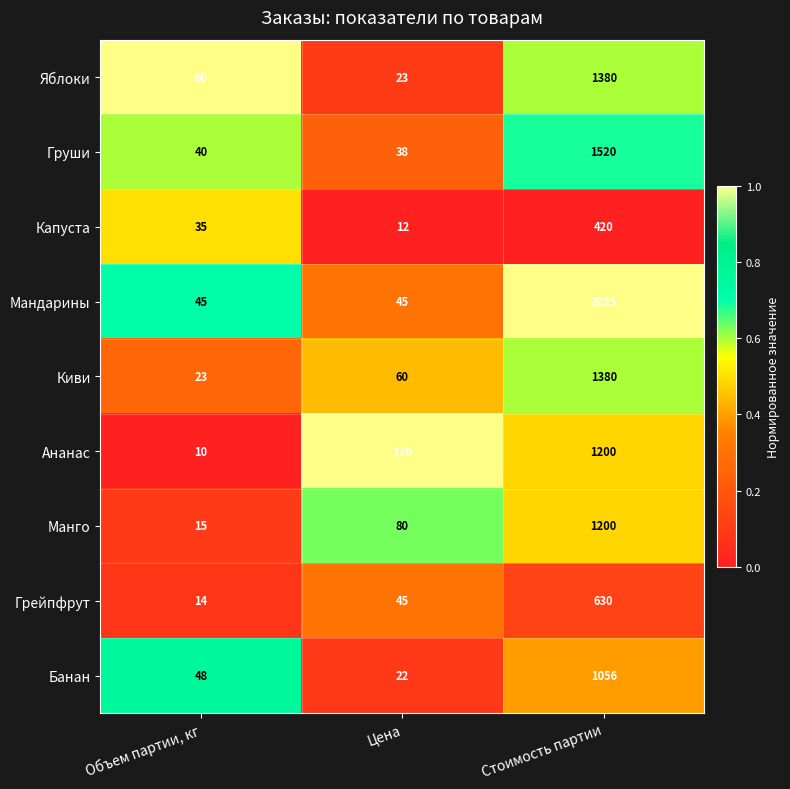

Reading left to right, transcribe all the data shown in this chart.

Яблоки: 60	23	1380
Груши: 40	38	1520
Капуста: 35	12	420
Мандарины: 45	45	2025
Киви: 23	60	1380
Ананас: 10	120	1200
Манго: 15	80	1200
Грейпфрут: 14	45	630
Банан: 48	22	1056